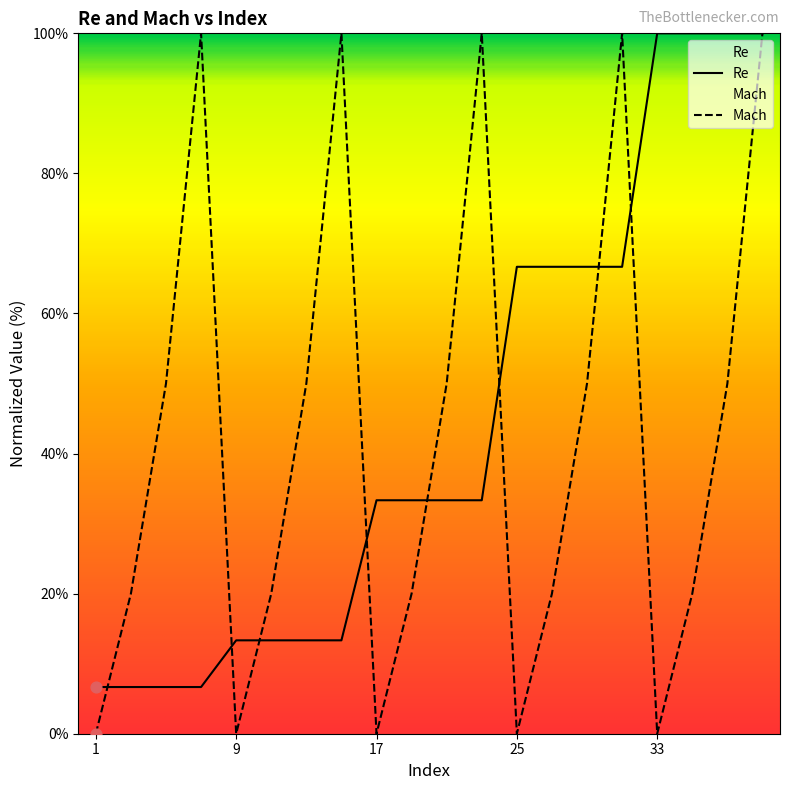

Which series contains the highest Y value?

Re